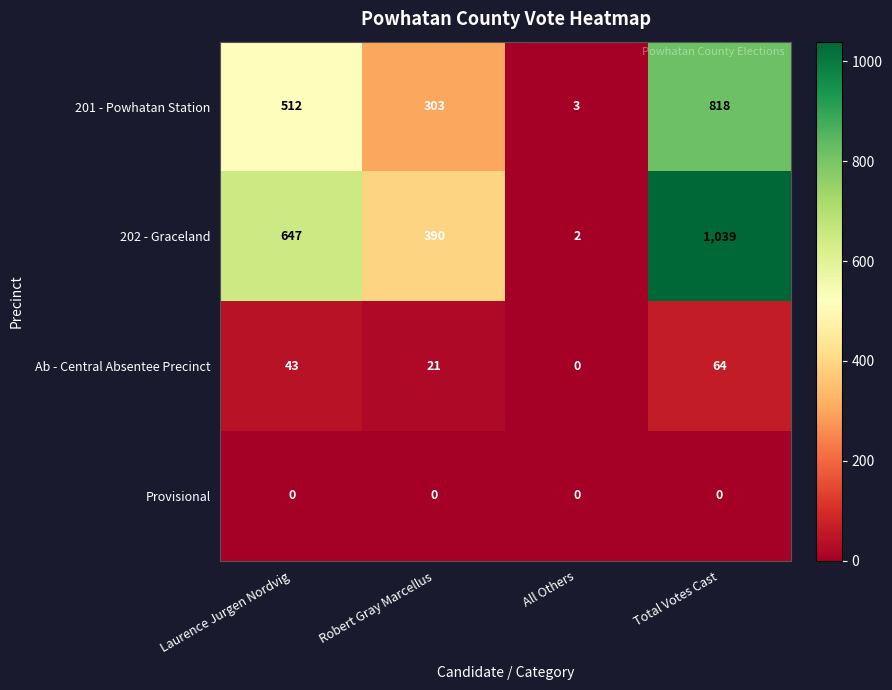

The value of 201 - Powhatan Station at Robert Gray Marcellus is 303. True or false?

True